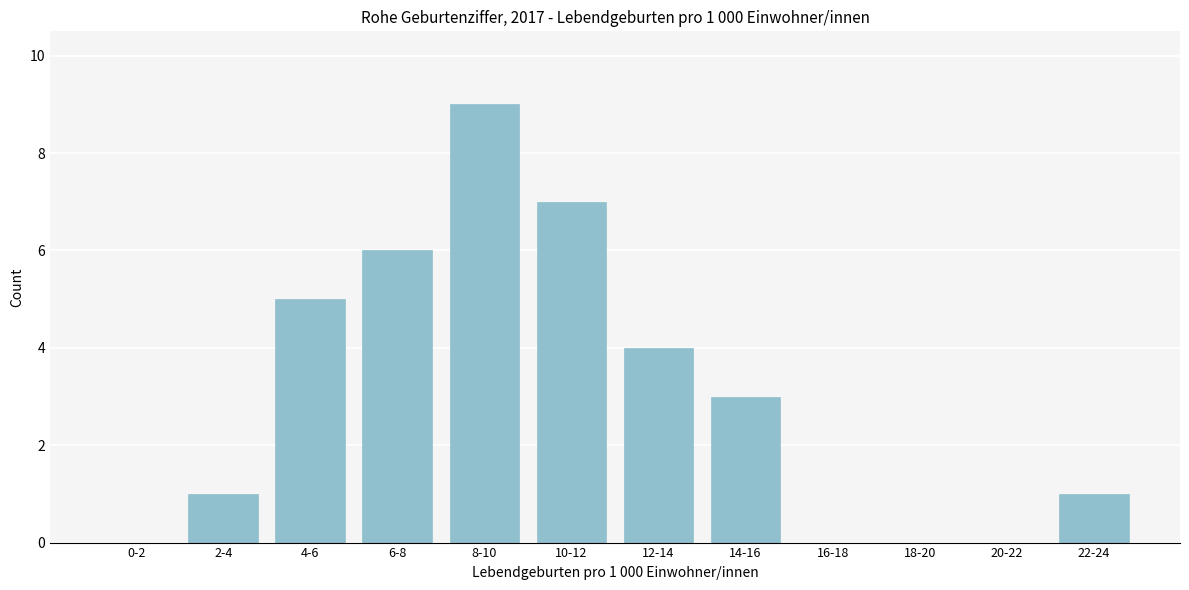

Reading left to right, what are all the values shown in this chart?

0-2=0	2-4=1	4-6=5	6-8=6	8-10=9	10-12=7	12-14=4	14-16=3	16-18=0	18-20=0	20-22=0	22-24=1